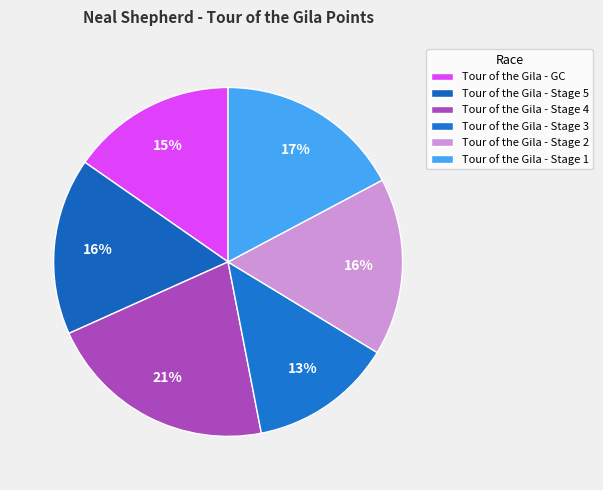

How many slices are in this pie chart?

6